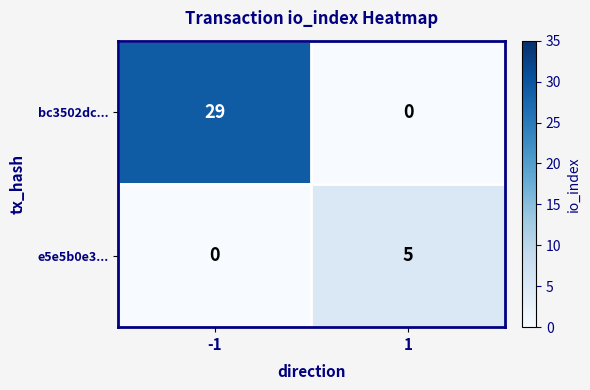

Which series has the widest spread of values?

bc3502dc...